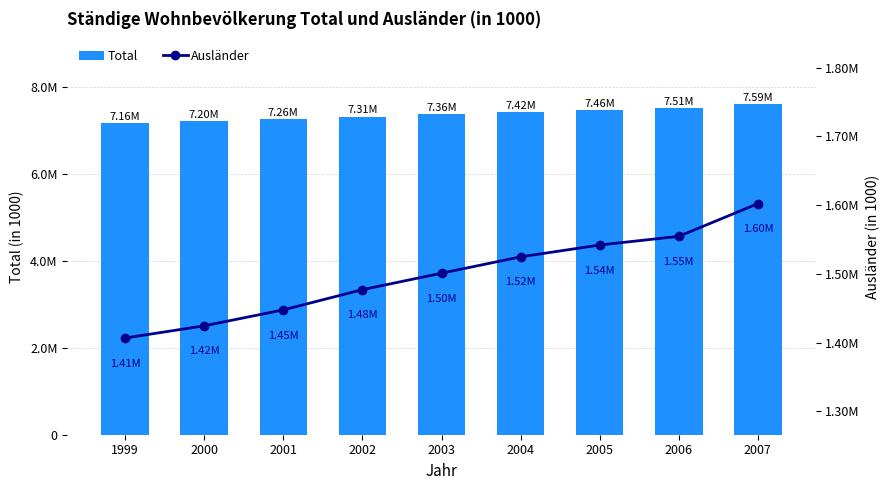

List the series in order of their peak value, lowest first.

Ausländer, Total